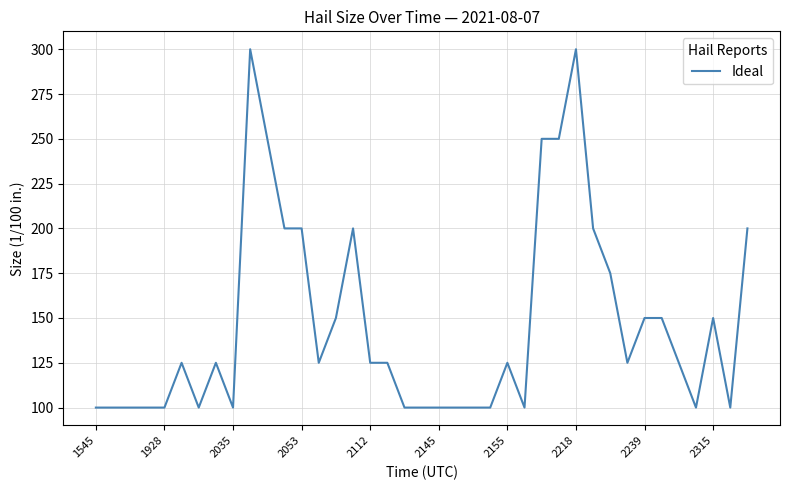

What is the smallest value displayed?

100